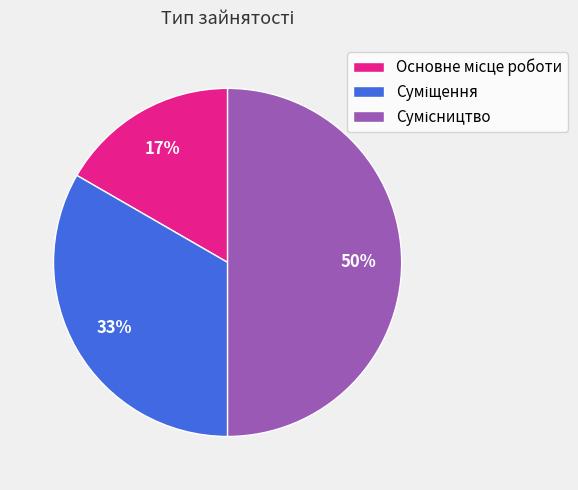

To the nearest percent, what is the average slice percentage?

33%